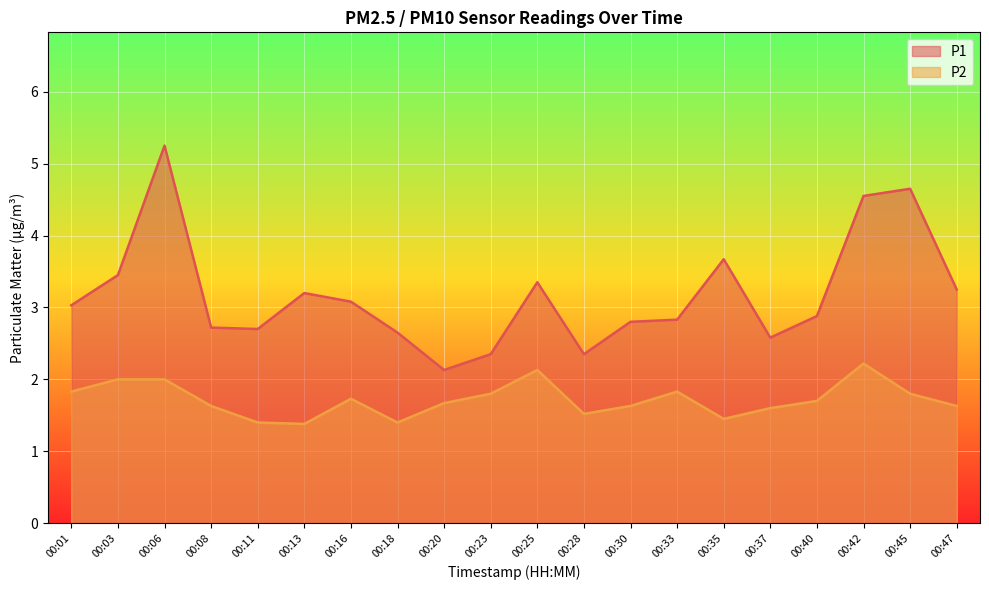

How many lines are shown in the chart?

2